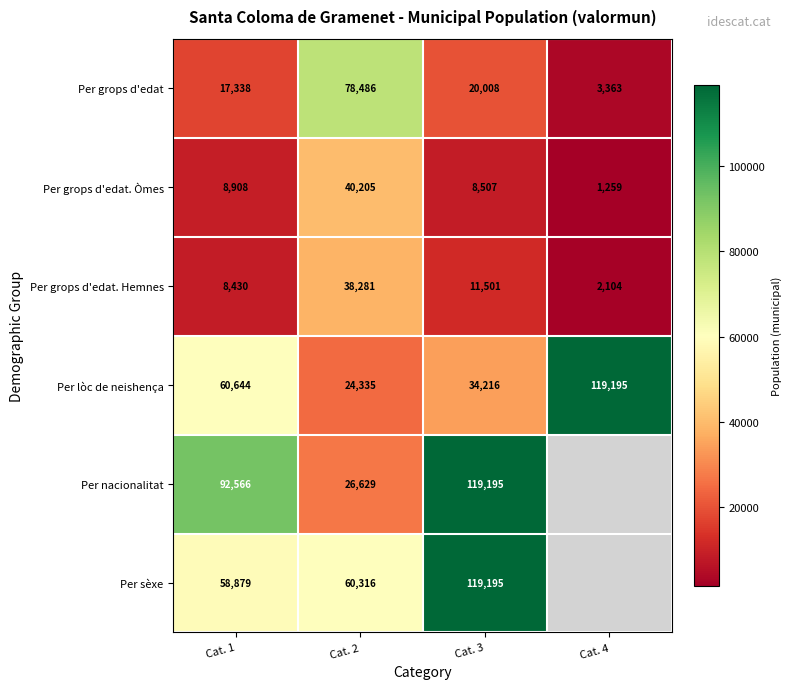

What is the sum of the Per grops d'edat. Hemnes values at Cat. 4 and Cat. 1?

10534